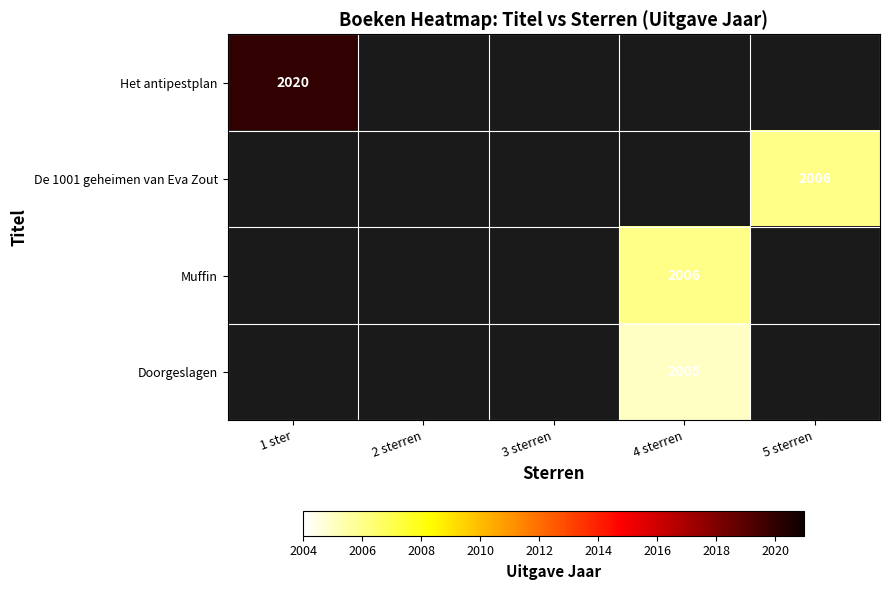

True or false: Doorgeslagen has a value of 2005 at 4 sterren.

True